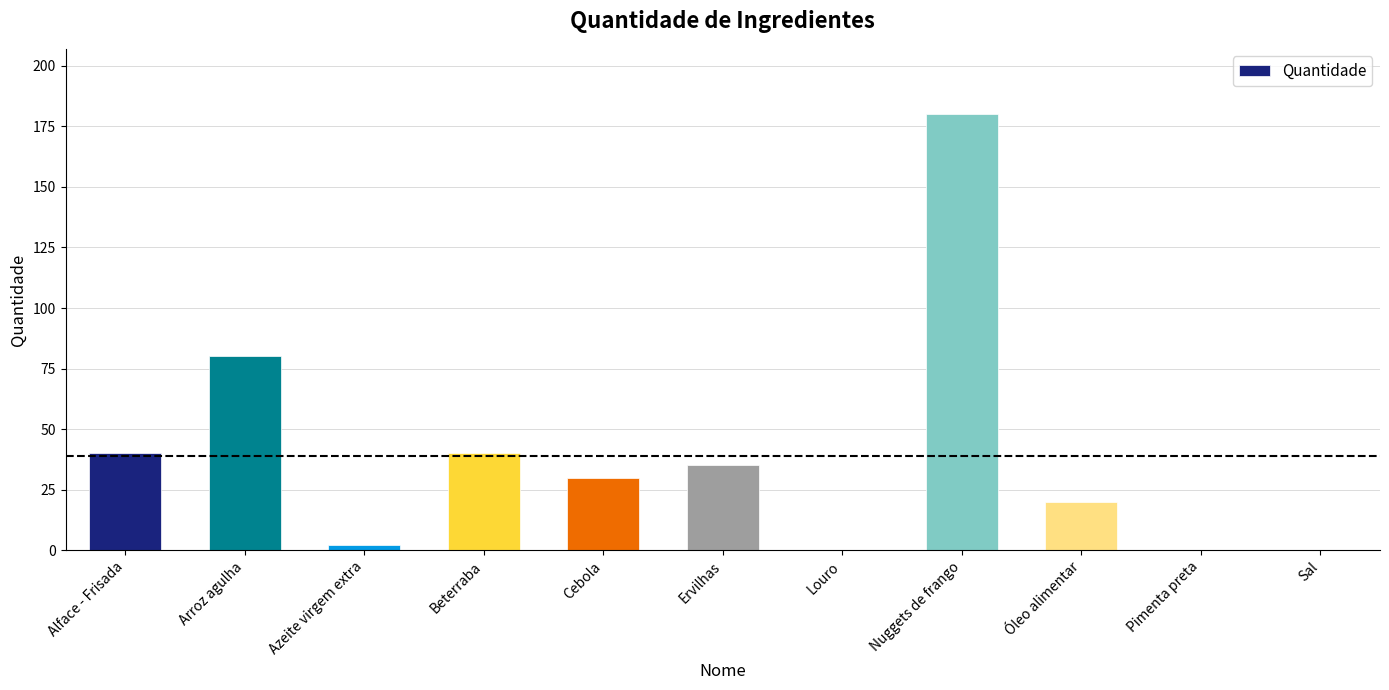

How many distinct data groups are displayed?

1